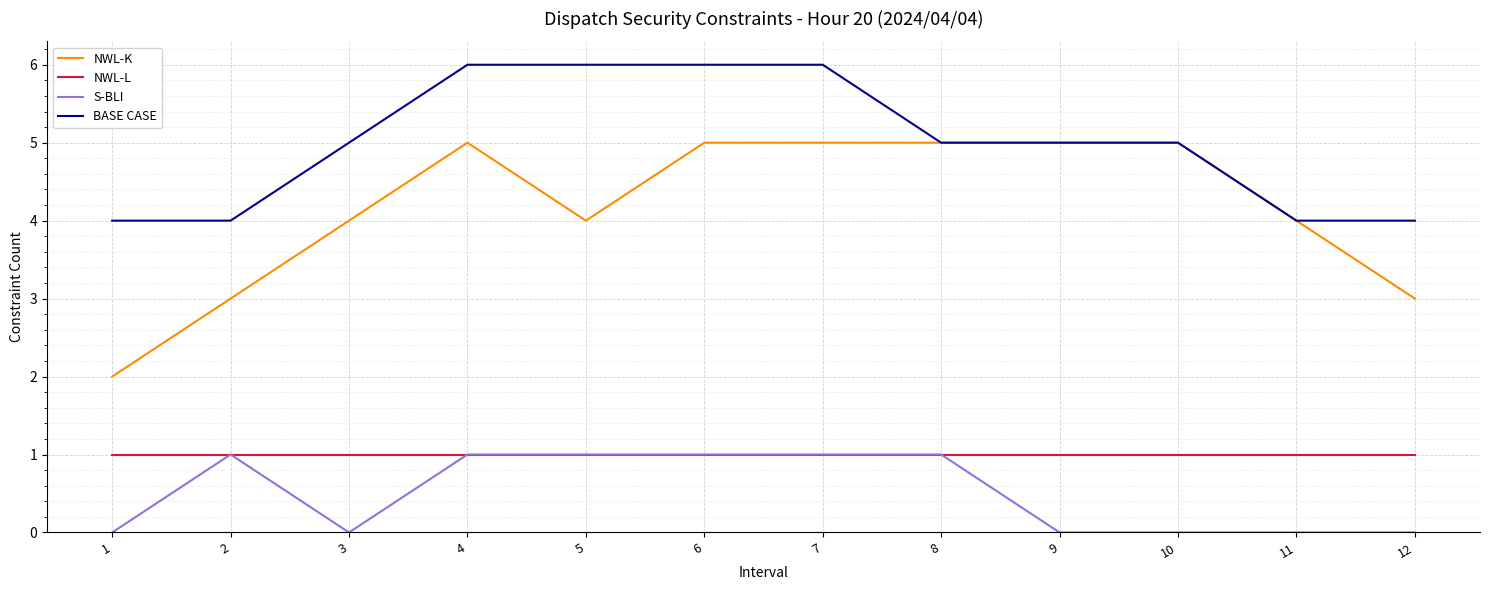

The S-BLI series shows 0 at 2. True or false?

False